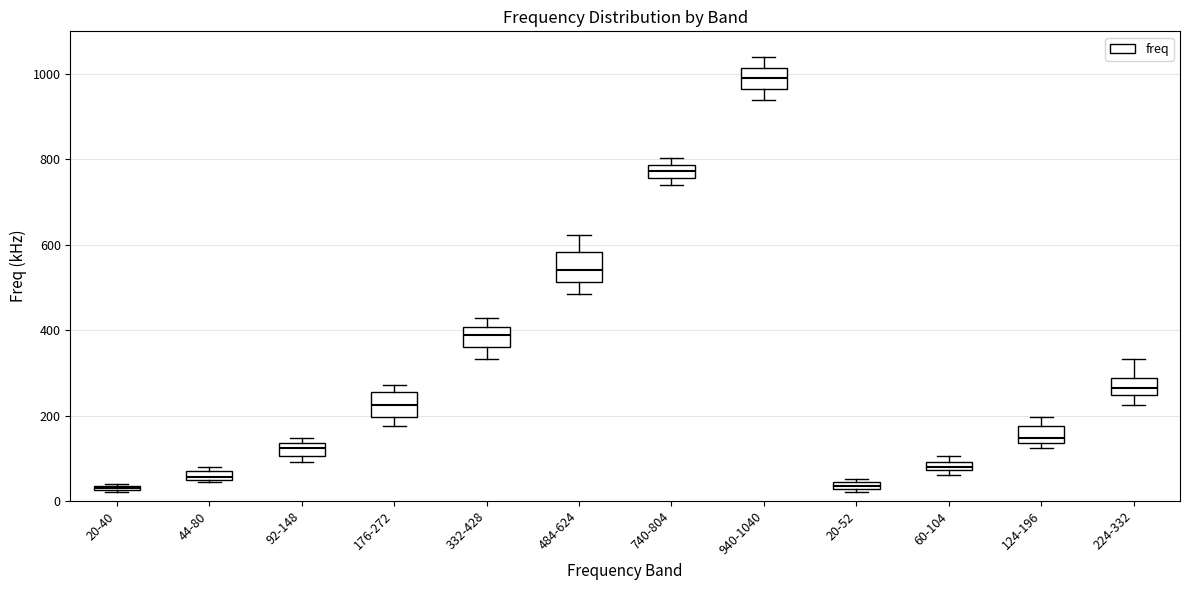

Which box has the highest median line?

940-1040